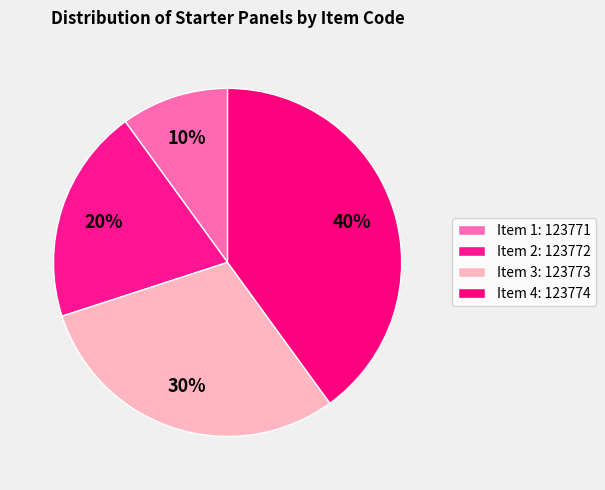

How many segments does this pie chart have?

4